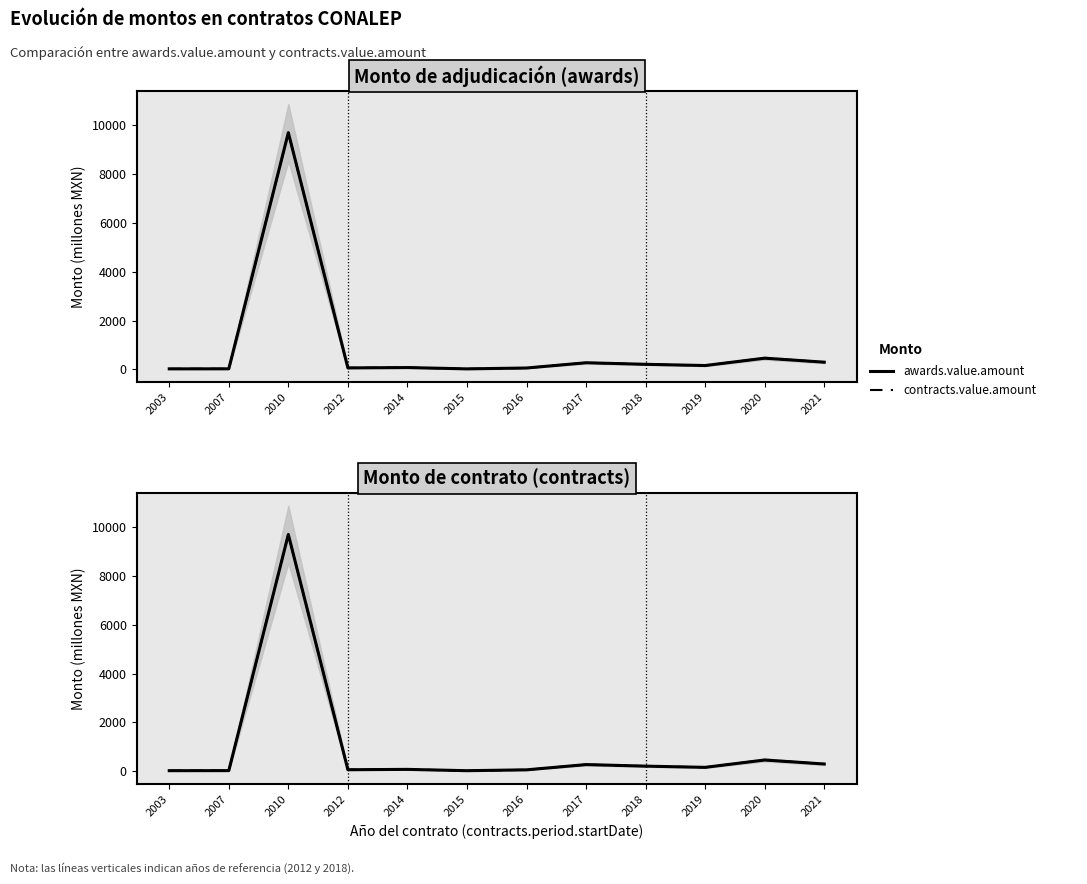

How many values in the contracts.value.amount series exceed 161?

6